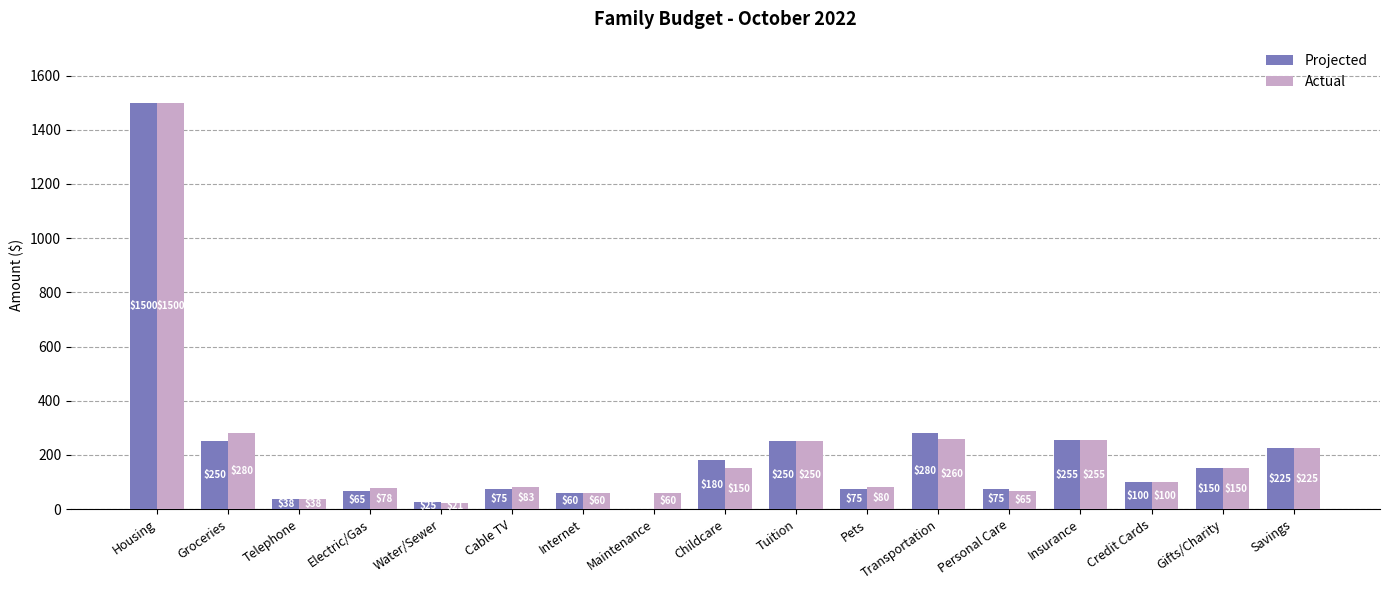

How many data points does each series have?

17